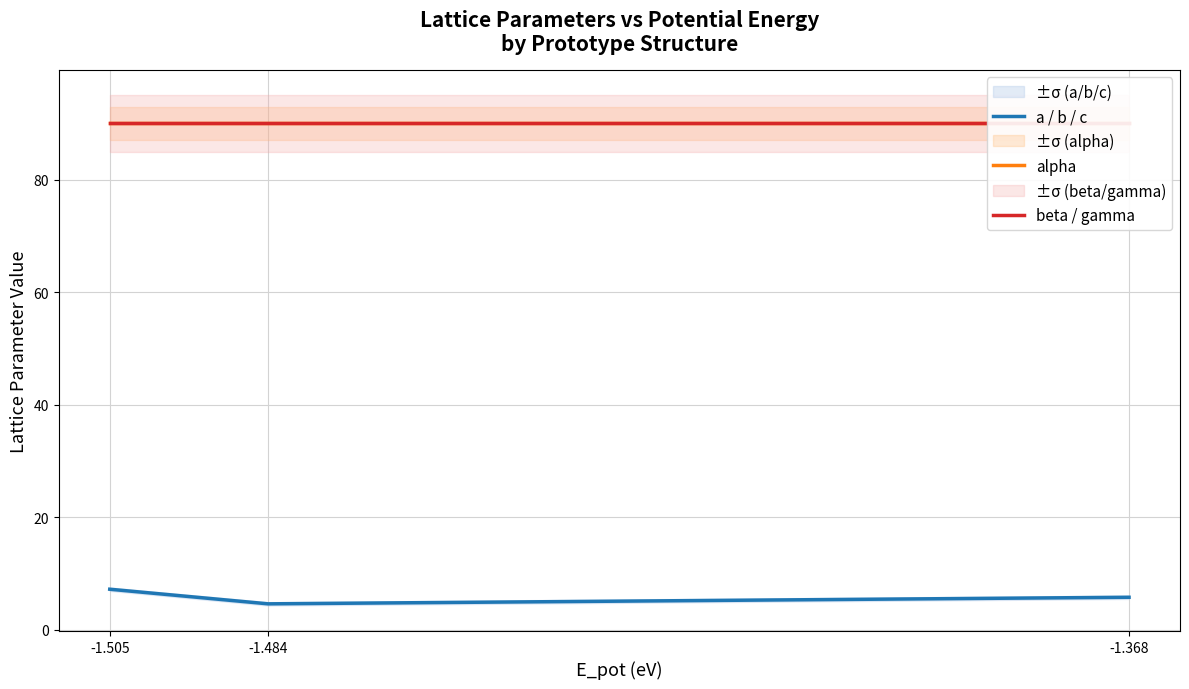

At how many categories does at least one series exceed 46?

3